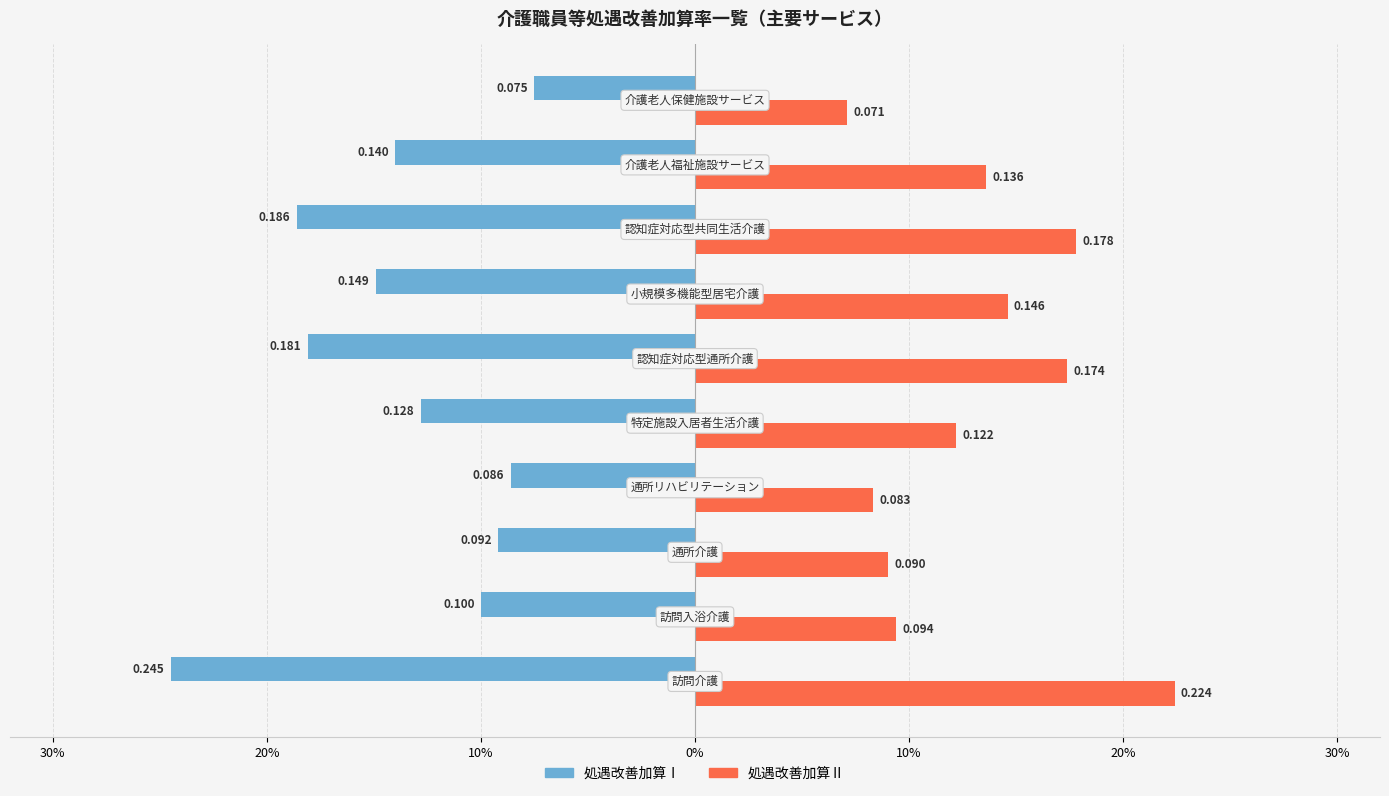

What are all the series names shown in the legend?

処遇改善加算Ⅰ, 処遇改善加算Ⅱ